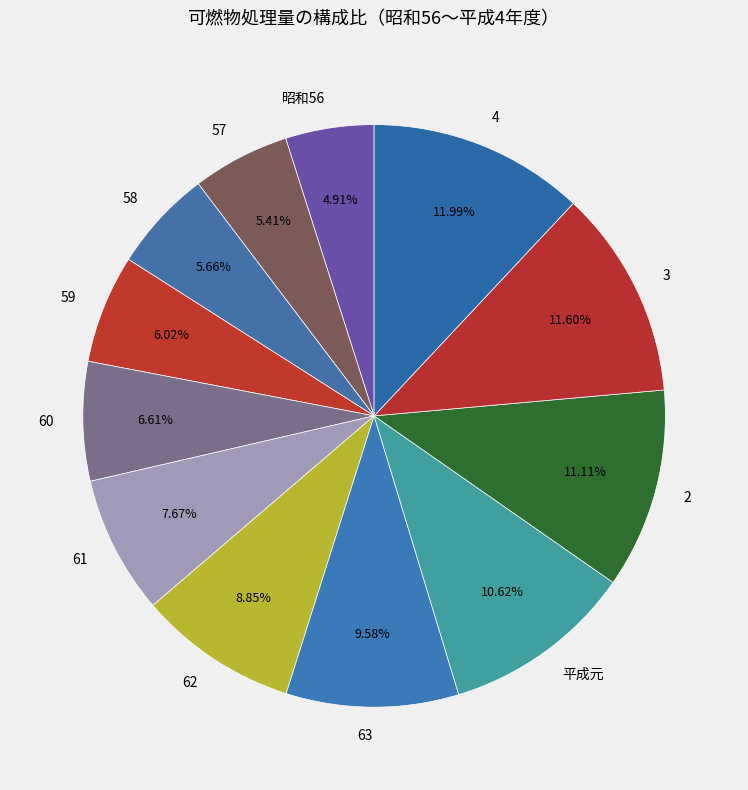

To the nearest percent, what percentage of the pie is 3?

12%